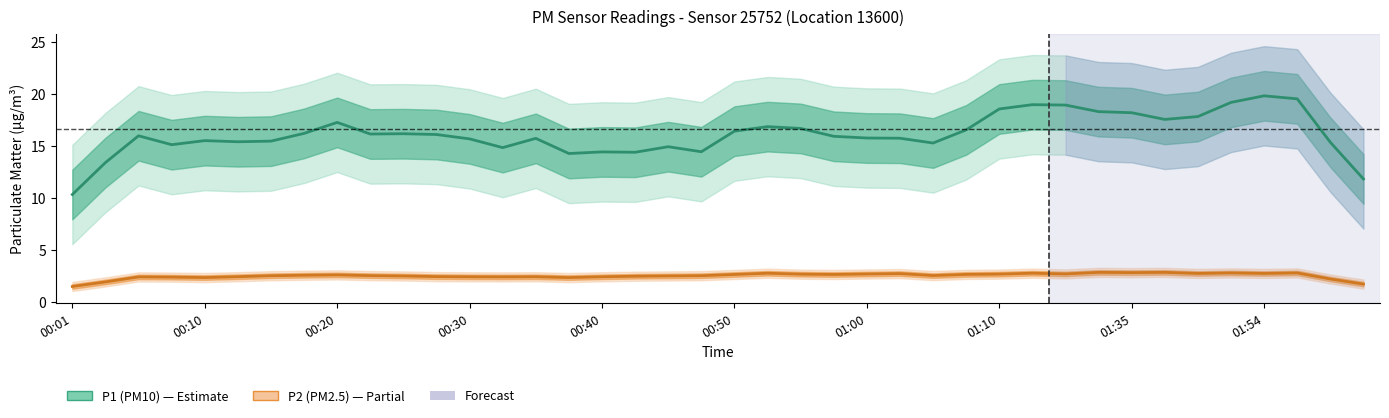

What are all the series names shown in the legend?

P1, P2